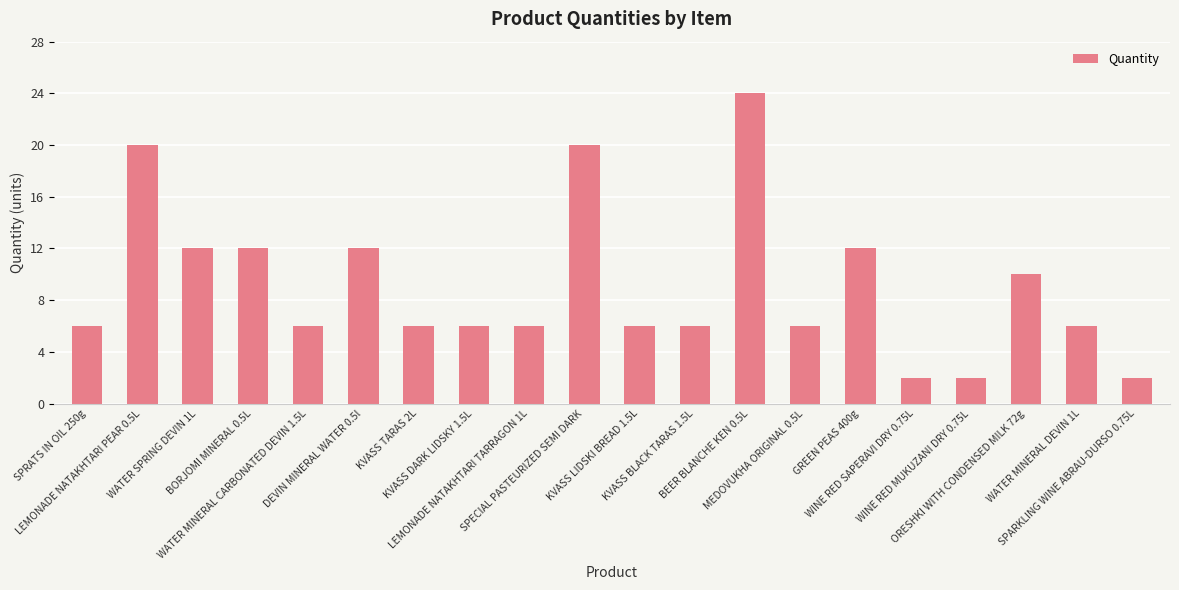

What is the value of the 11th bar from the left?

6